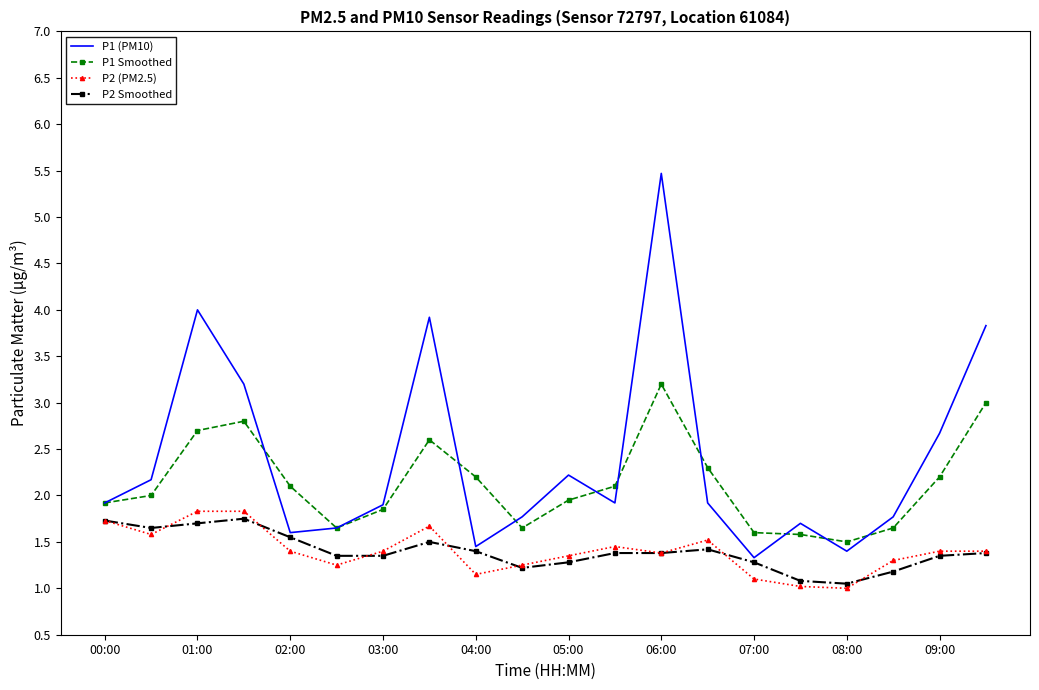

How many interior local valleys does the P1 (PM10) series have?

5